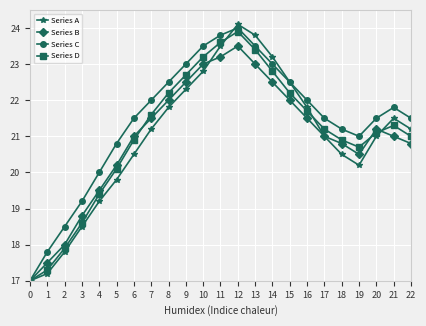

At which label does Series D reach its minimum?

0